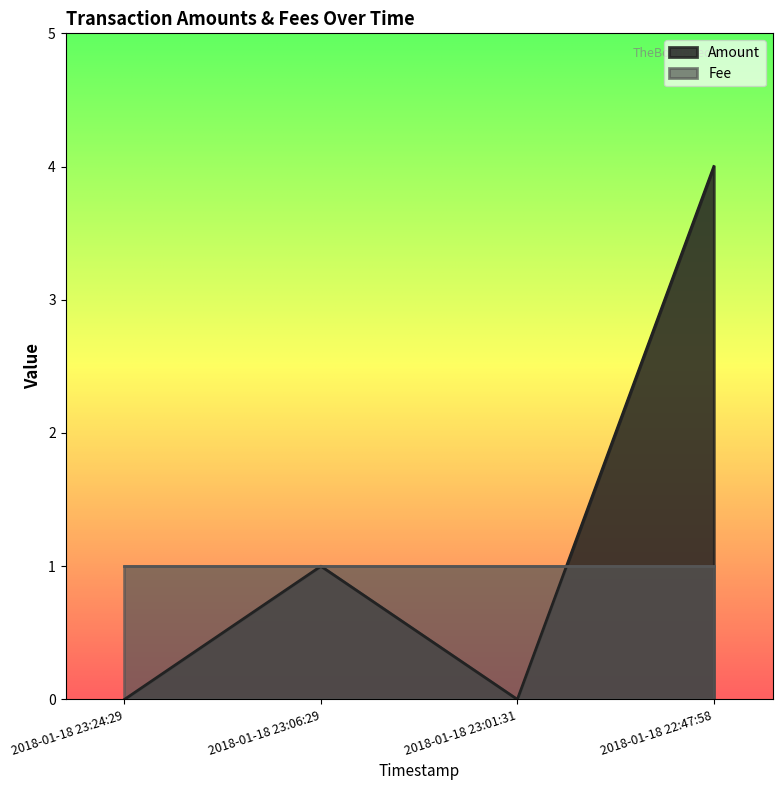

The chart shows a value of 0 at 2018-01-18 23:24:29. True or false?

True